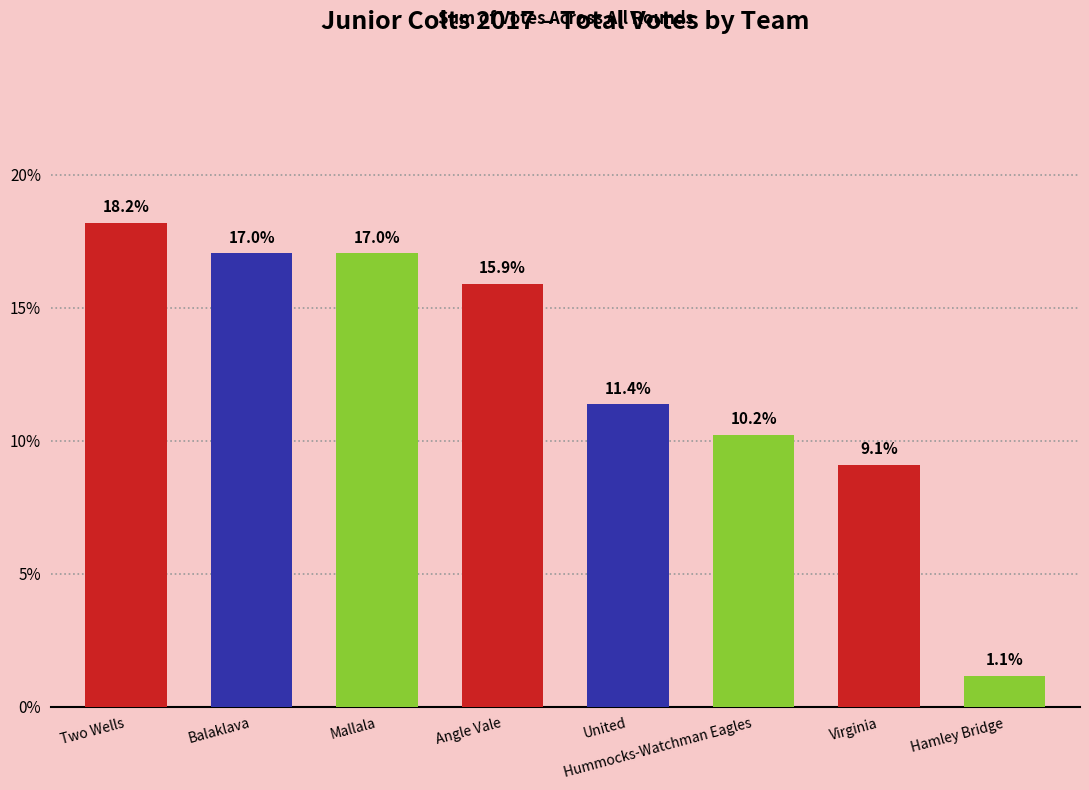

What is the difference between the second highest and minimum values?

15.9